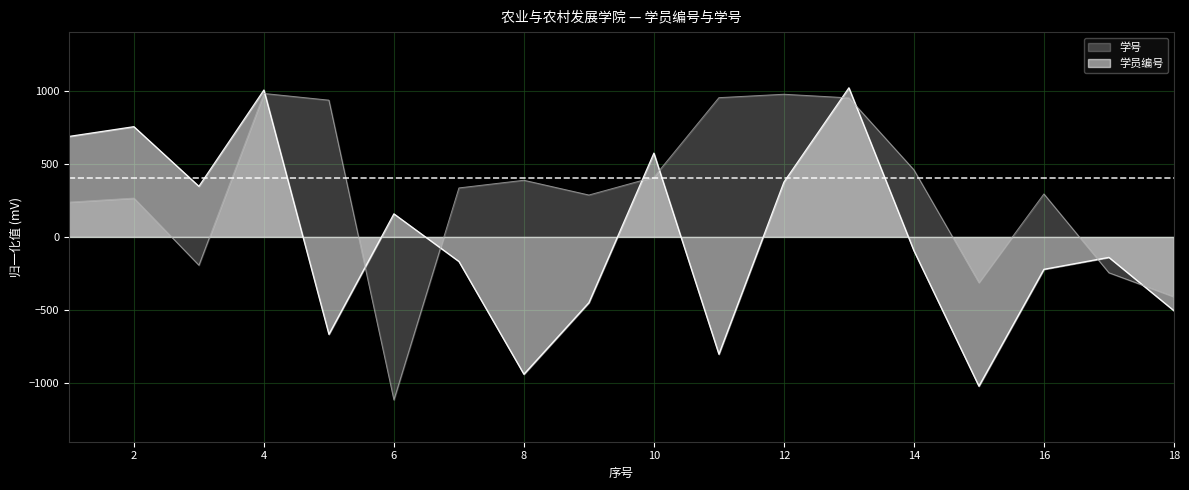

Is it true that 学员编号 equals 753.6 at 2?

True